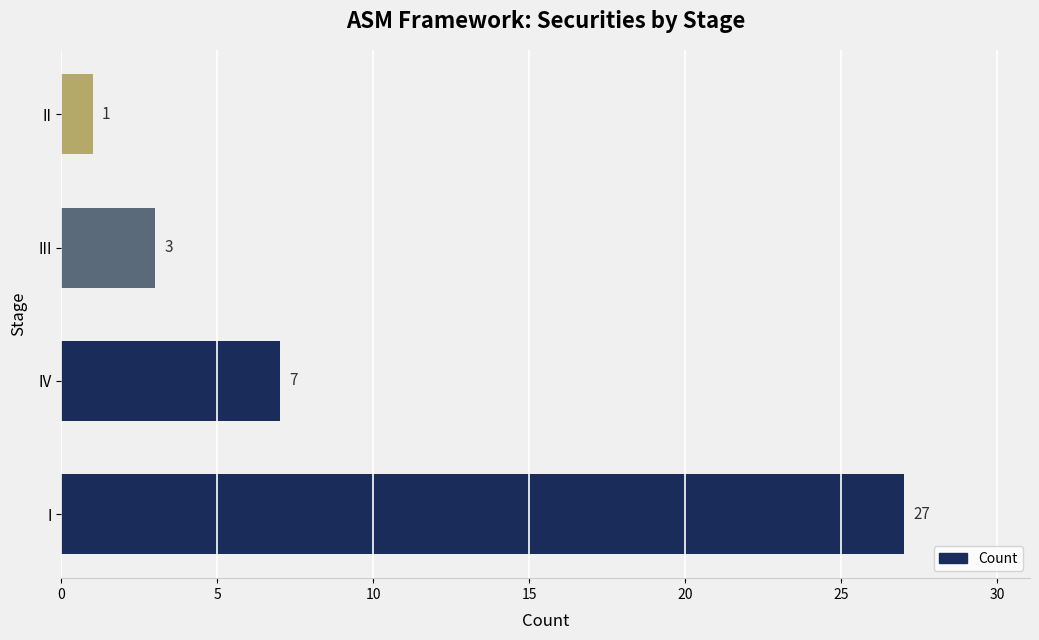

Which category has the lowest value across all series?

II